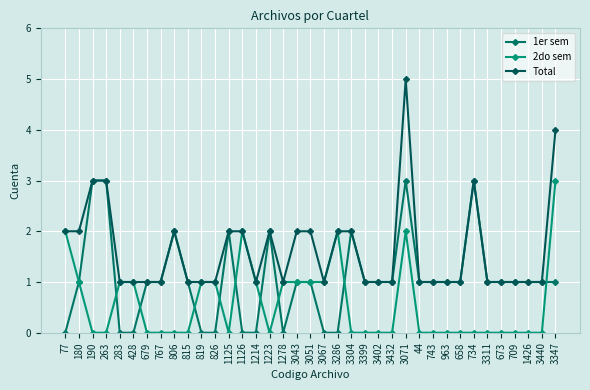

At 734, list the series in order from smallest to largest.

2do sem, 1er sem, Total